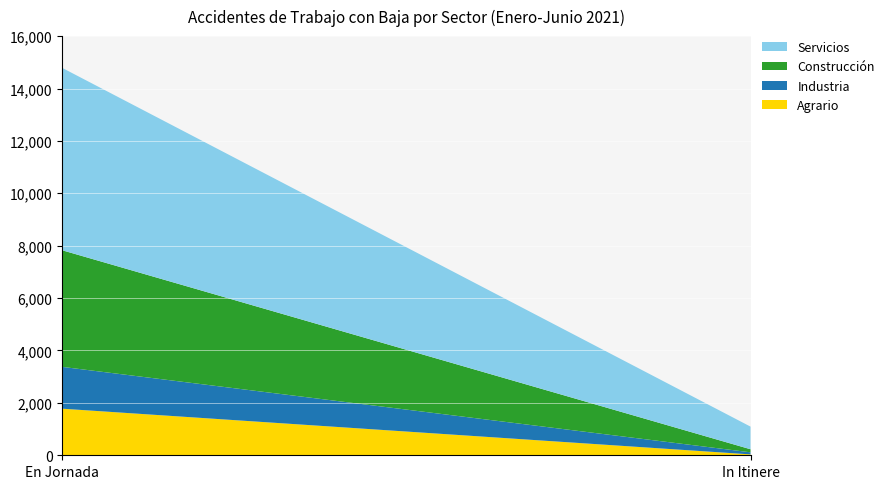

Reading left to right, what are all the values shown in this chart?

Agrario: En Jornada=1778	In Itinere=34
Industria: En Jornada=1596	In Itinere=79
Construcción: En Jornada=4450	In Itinere=117
Servicios: En Jornada=6960	In Itinere=864